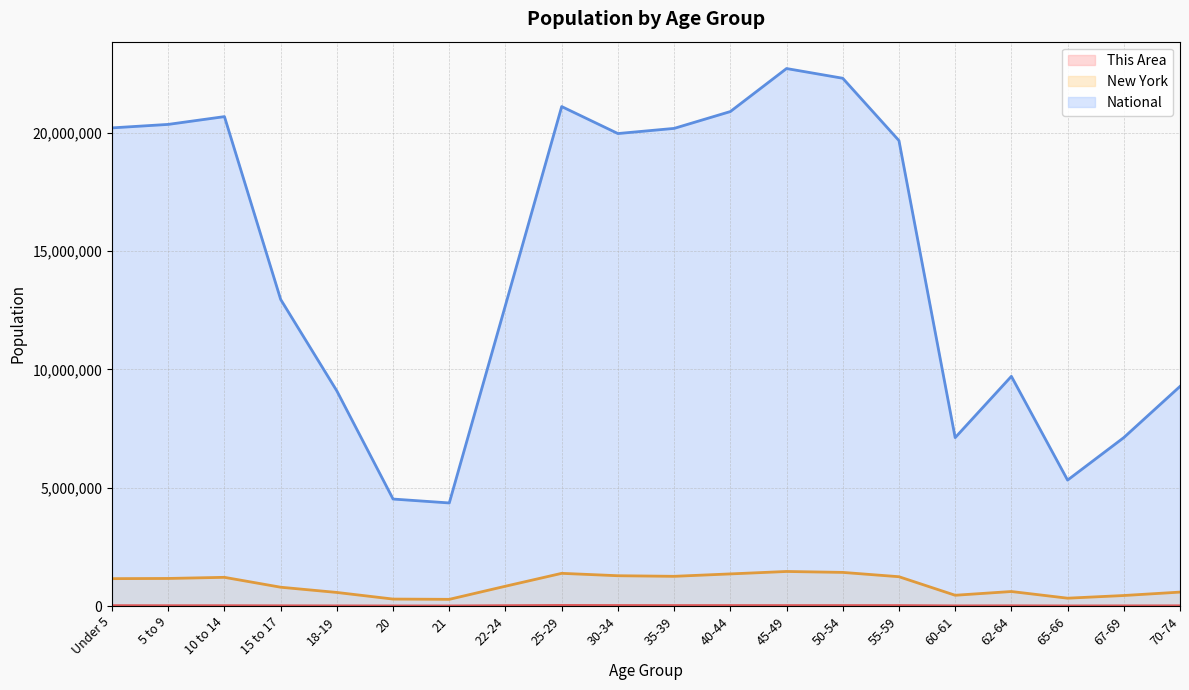

True or false: National and New York cross at least once.

False